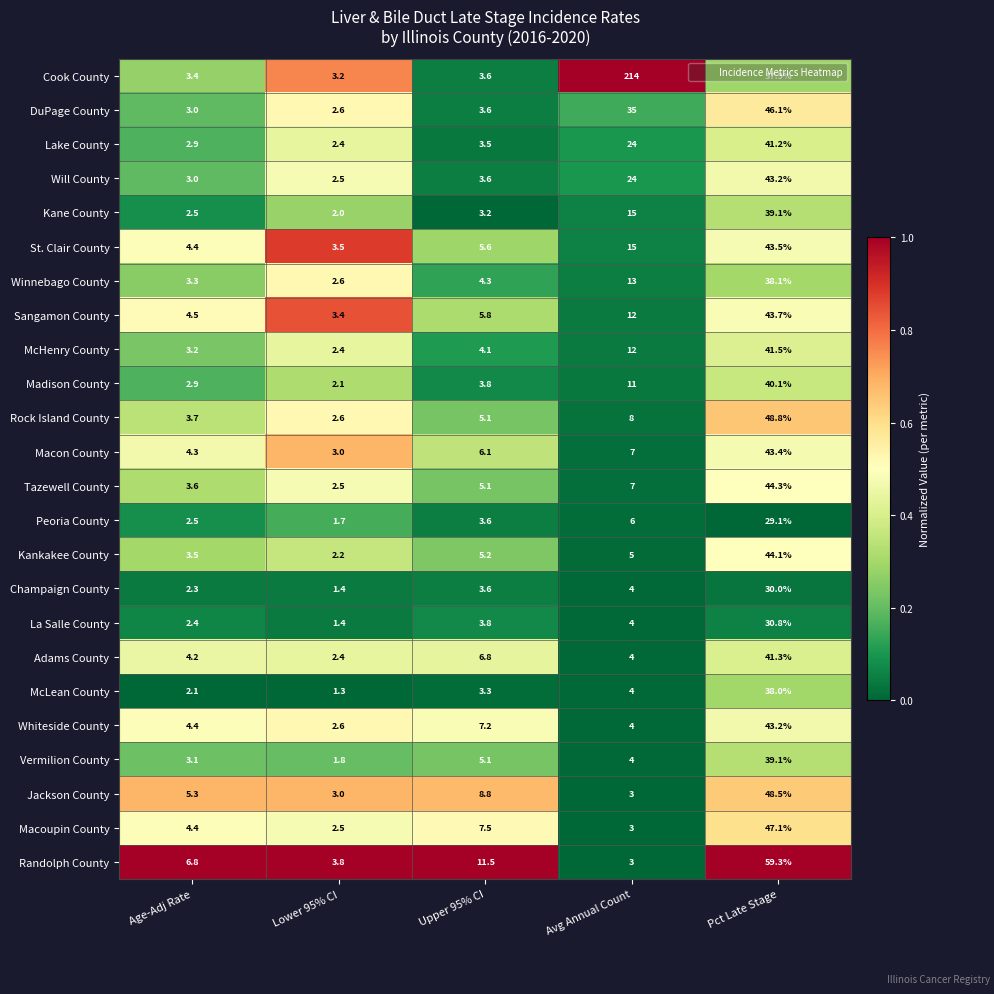

What is the total value across all series at Age-Adj Rate?

85.7